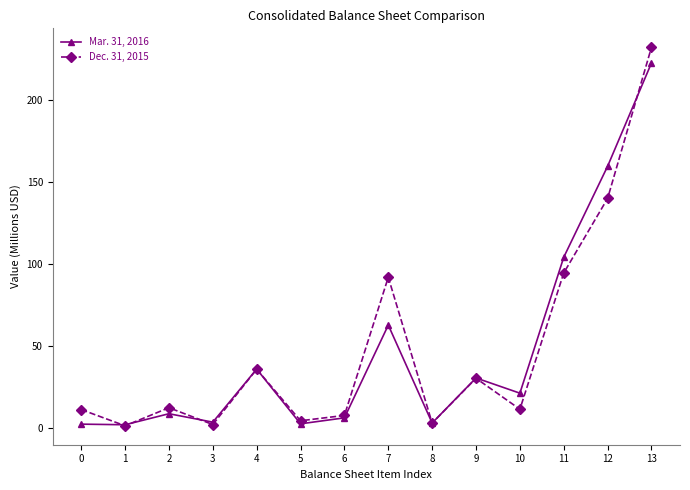

How many series are shown in this chart?

2